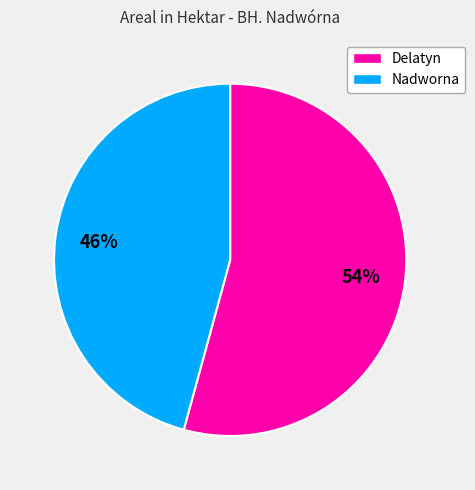

To the nearest percent, what is the combined percentage of Nadworna and Delatyn?

100%